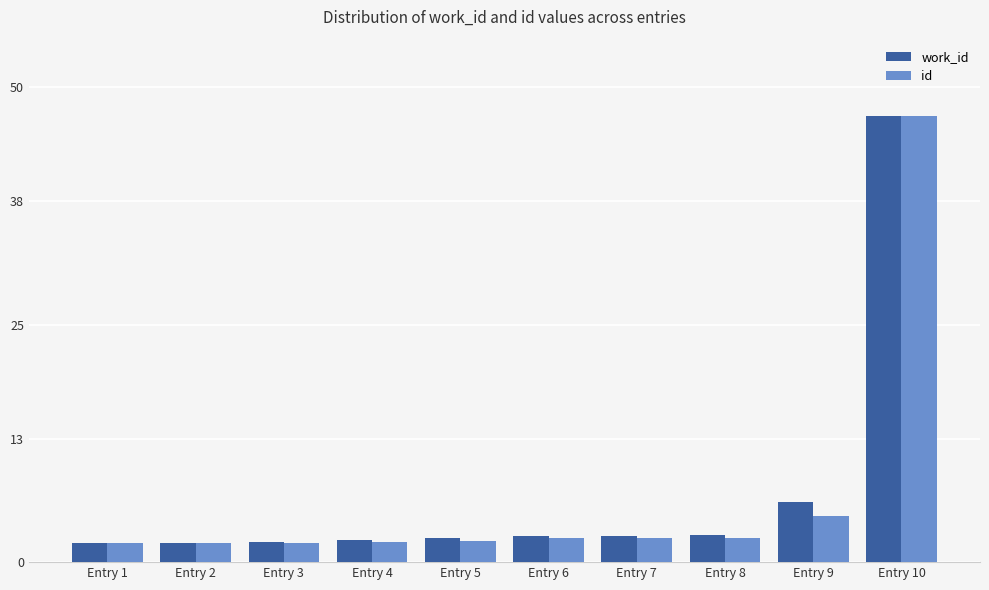

What is the average value of the id series?

7.0